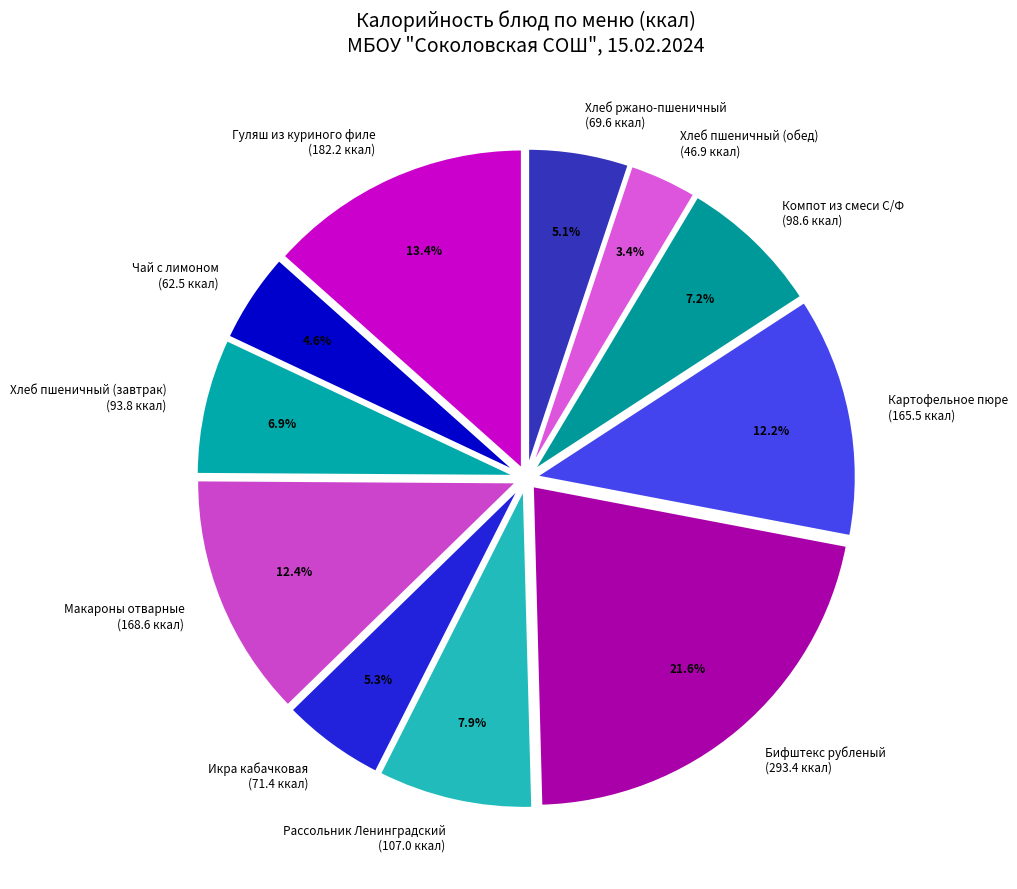

What percentage is the Макароны отварные slice, to the nearest percent?

12%